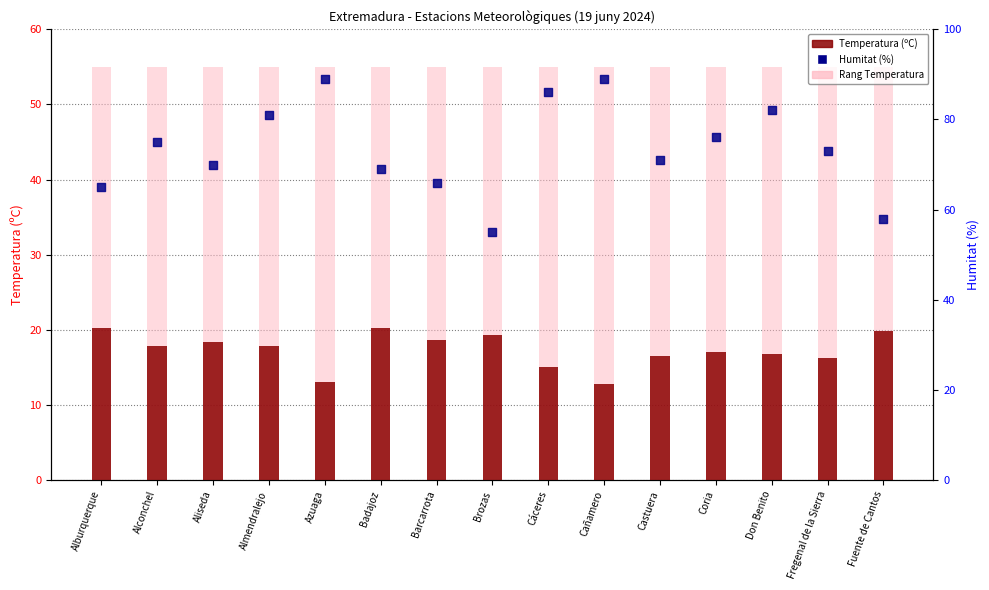

Which series contains the lowest Y value?

Temperatura (ºC)